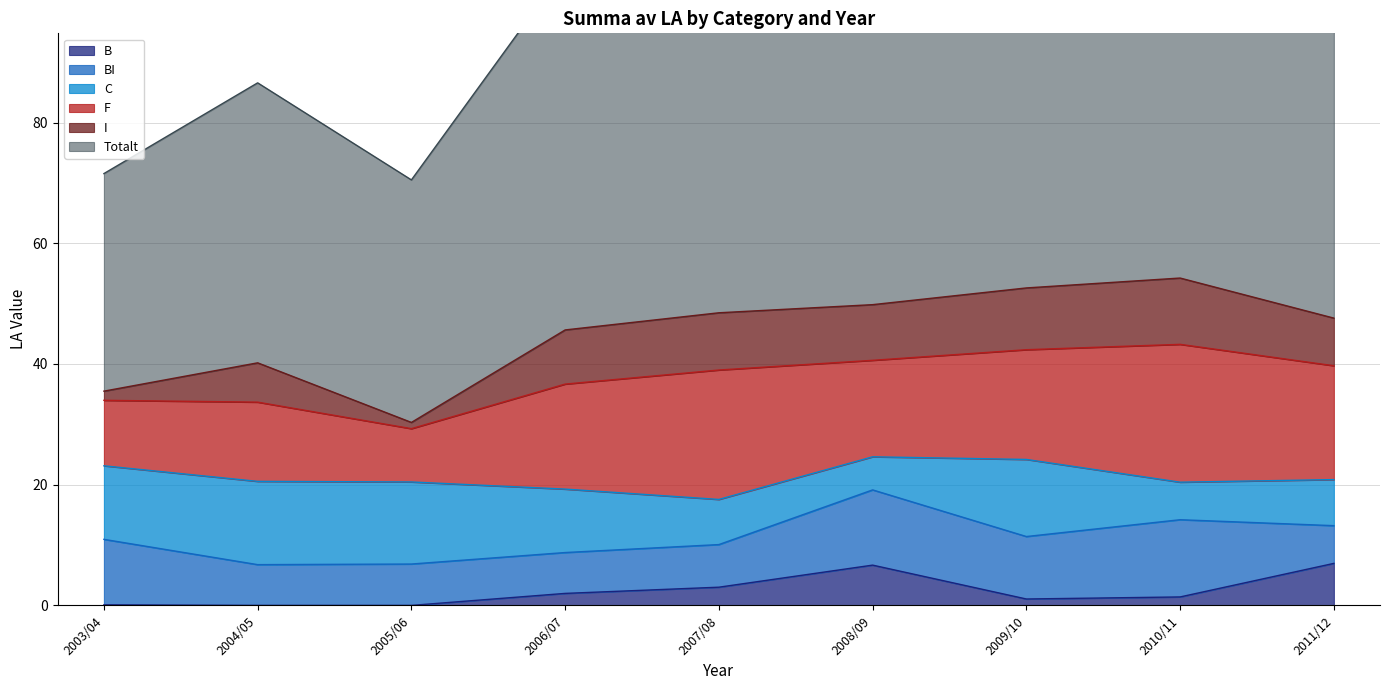

Count the number of categories in the chart.

9